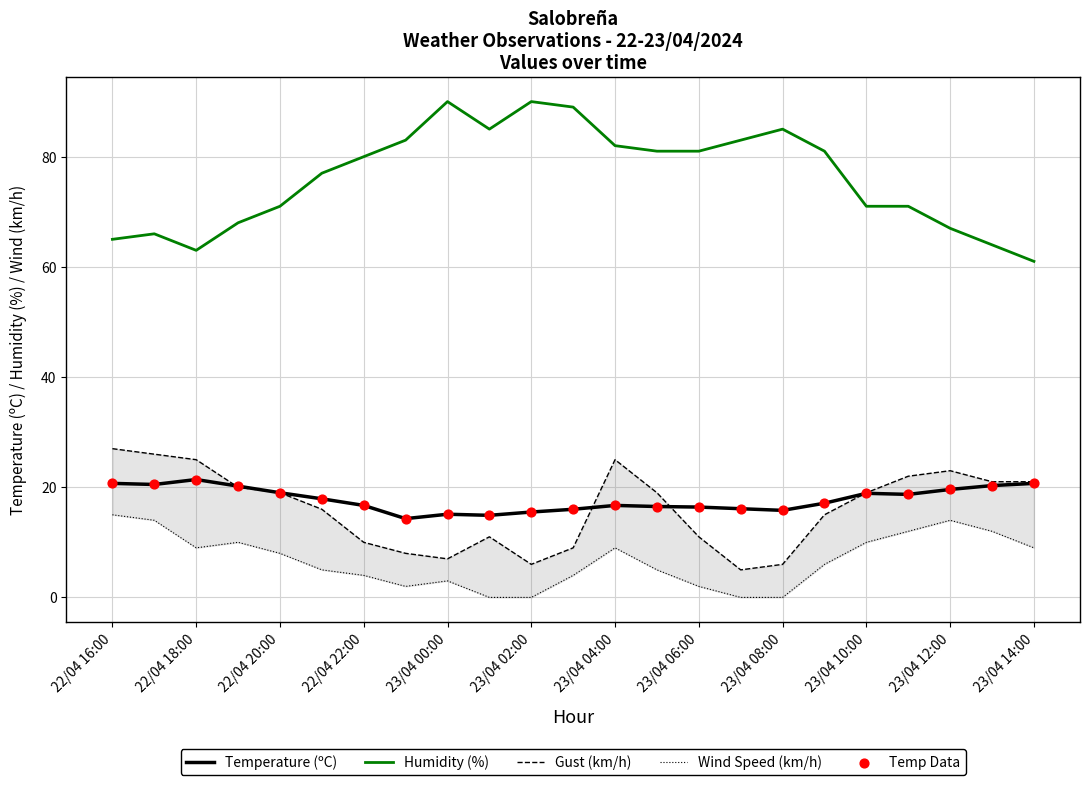

Which series contains the highest Y value?

Humidity (%)